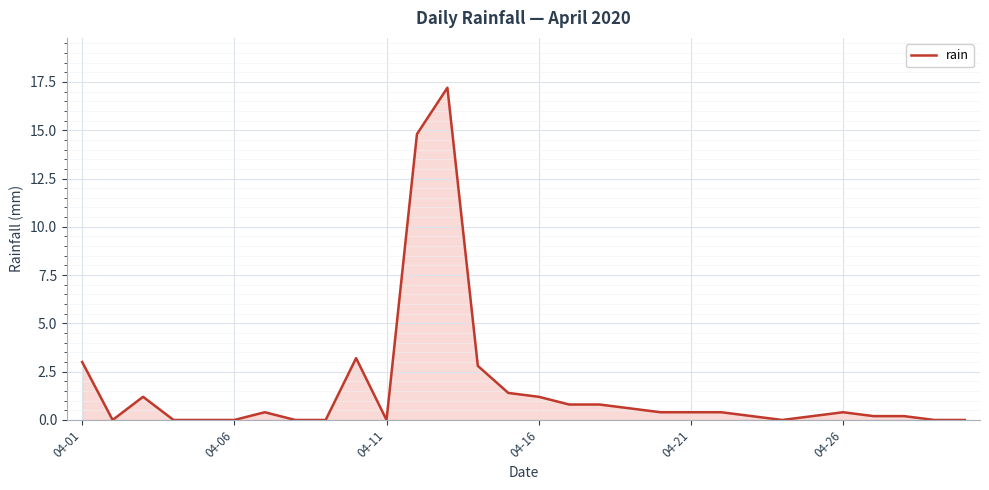

What is the sum of all values?

49.8